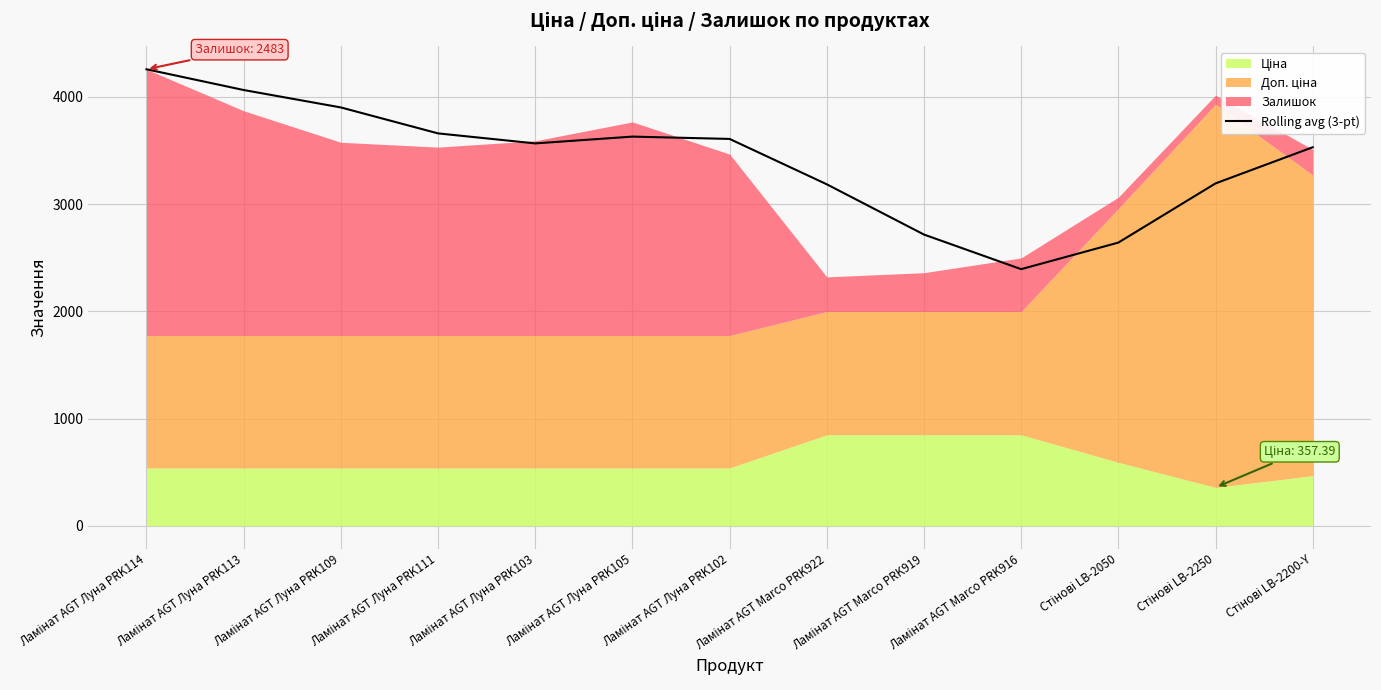

Reading left to right, what are all the values shown in this chart?

4257.4	4063.9	3901.4	3659.4	3566.1	3629.4	3607.7	3184.6	2715.9	2393.2	2640.8	3192.9	3530.1